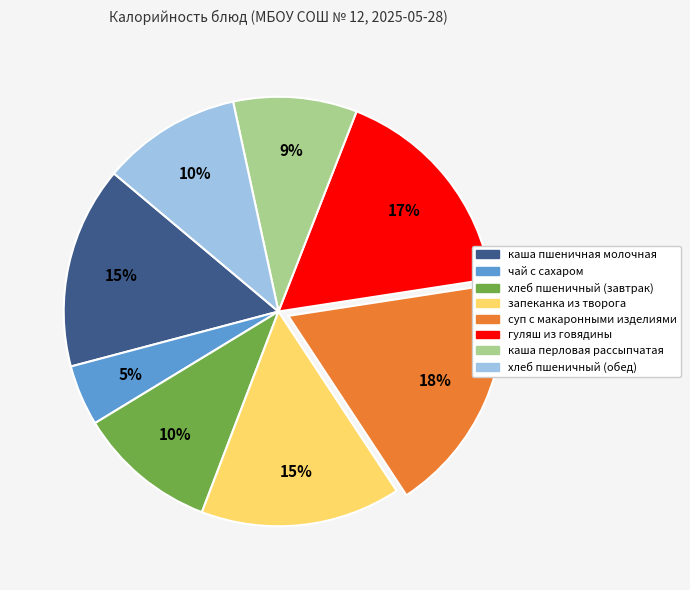

Is it true that чай с сахаром is 5% of the pie?

True